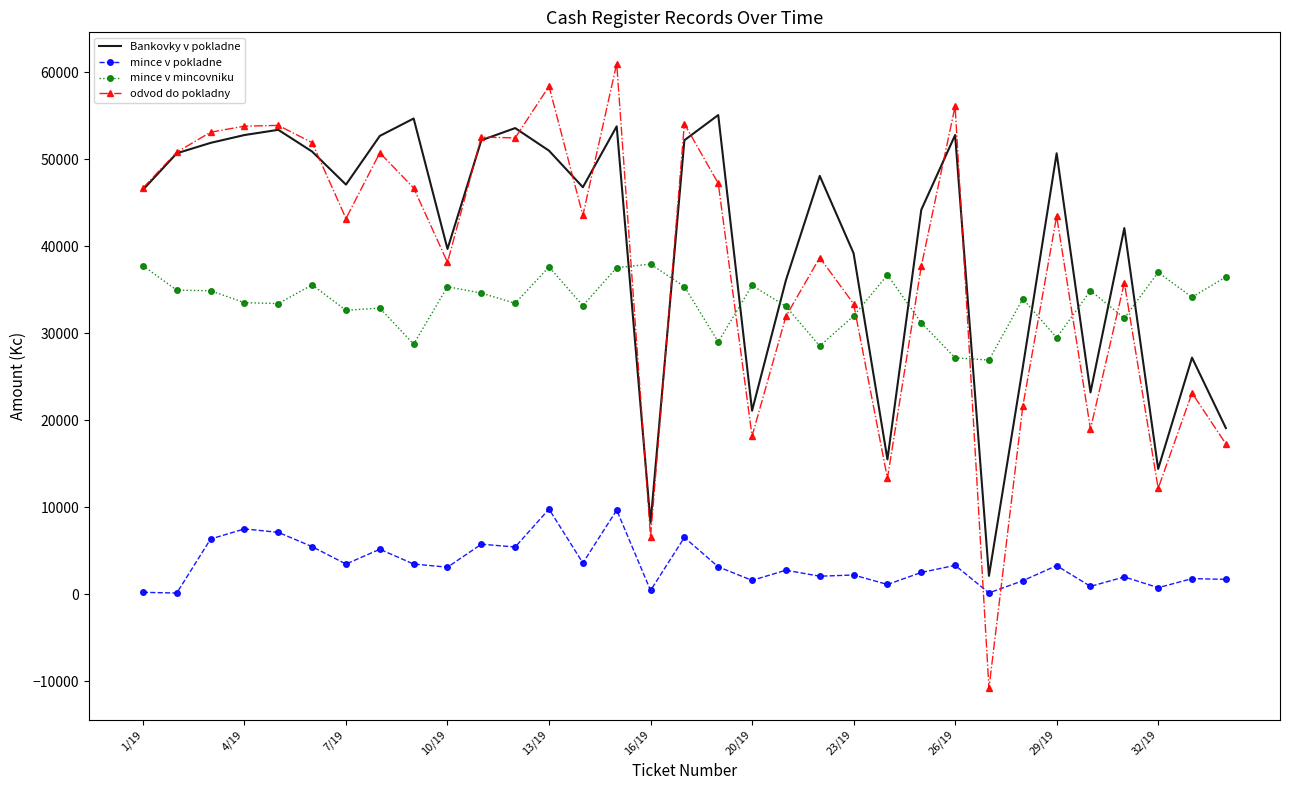

List the series in order of their peak value, lowest first.

mince v pokladne, mince v mincovniku, Bankovky v pokladne, odvod do pokladny